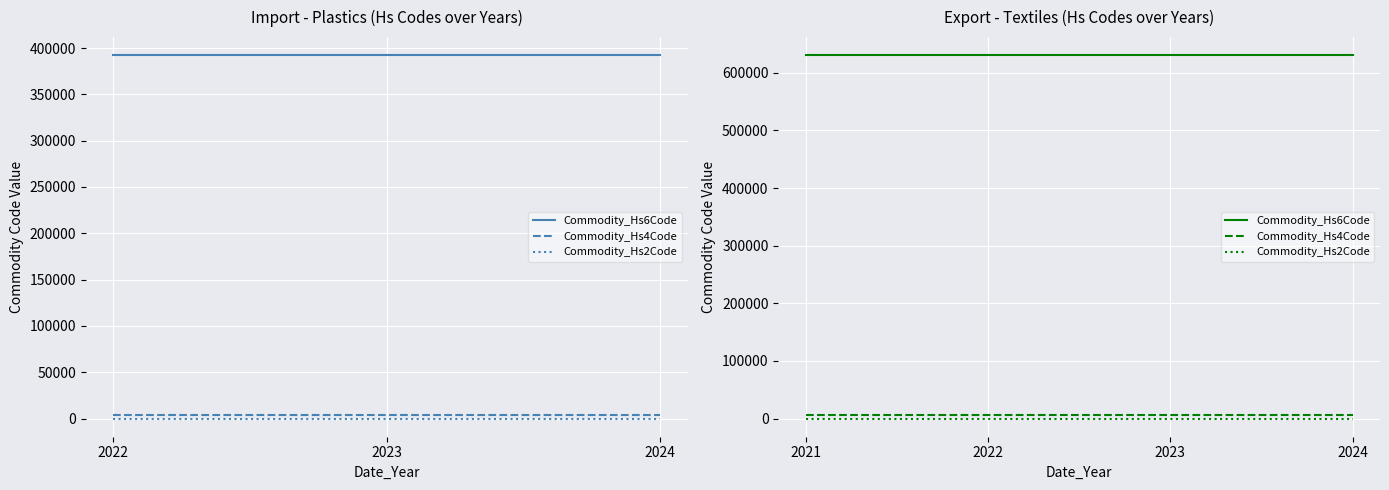

What is the value of the Commodity_Hs2Code point at the 3rd from the left?

63